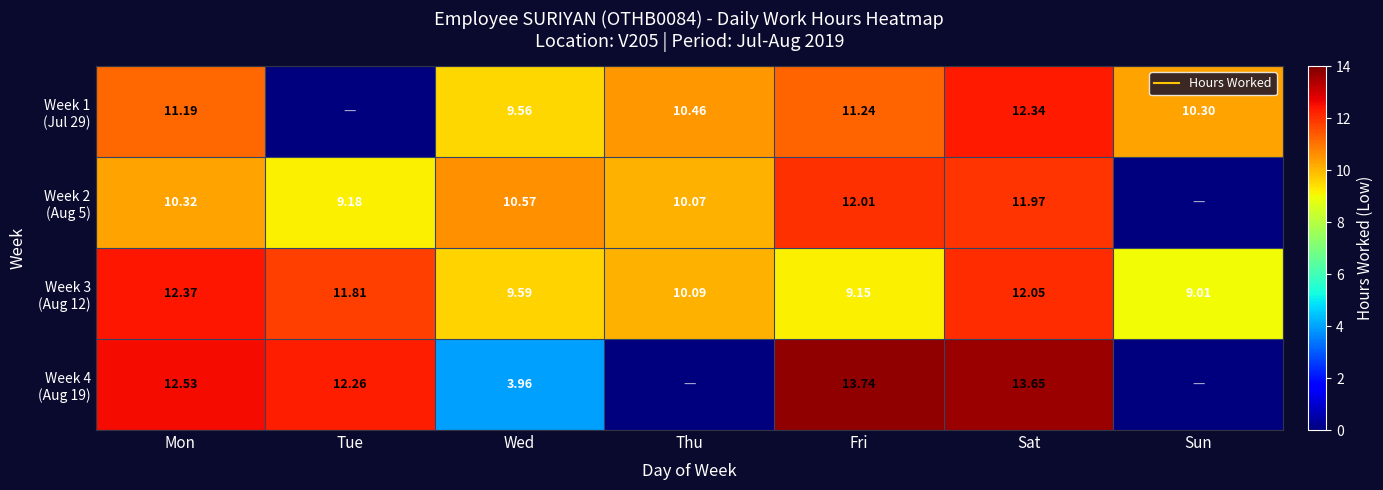

At which label is Week 2 (Aug 5) closest to 6?

Tue